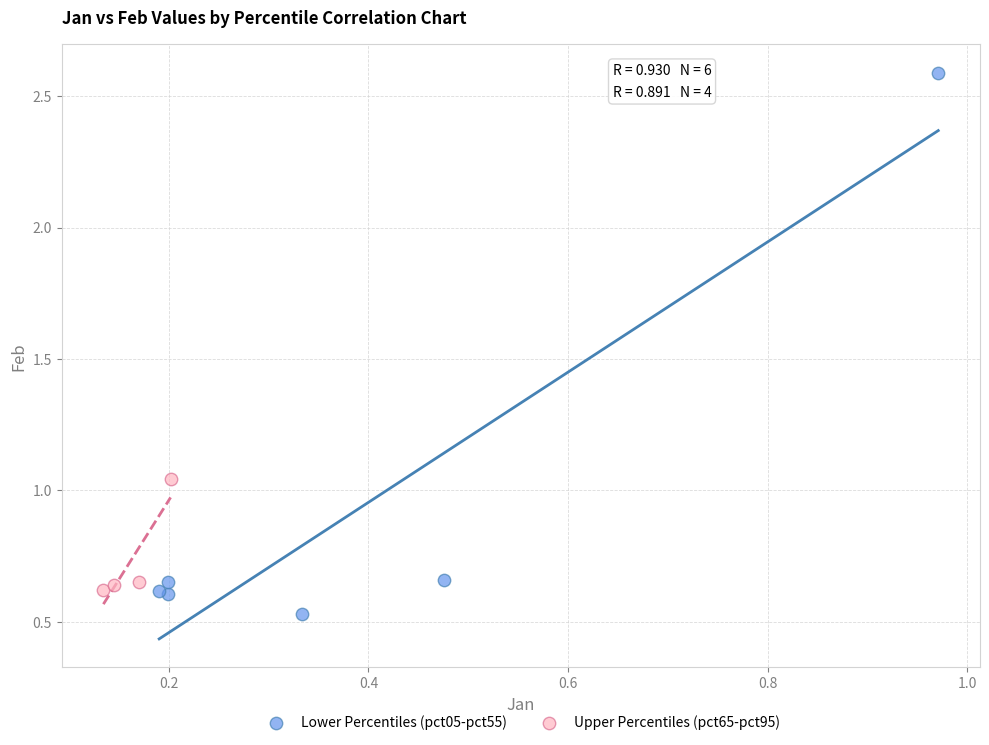

What are all the series names shown in the legend?

Lower Percentiles (pct05-pct55), Upper Percentiles (pct65-pct95)